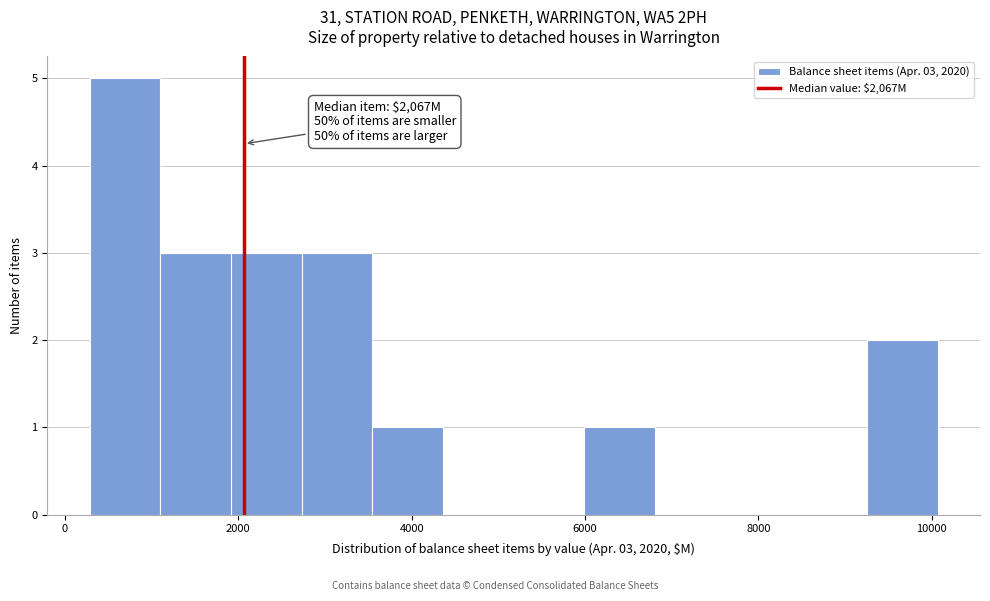

Over which range of the x-axis is the bar tallest?

200 to 1200